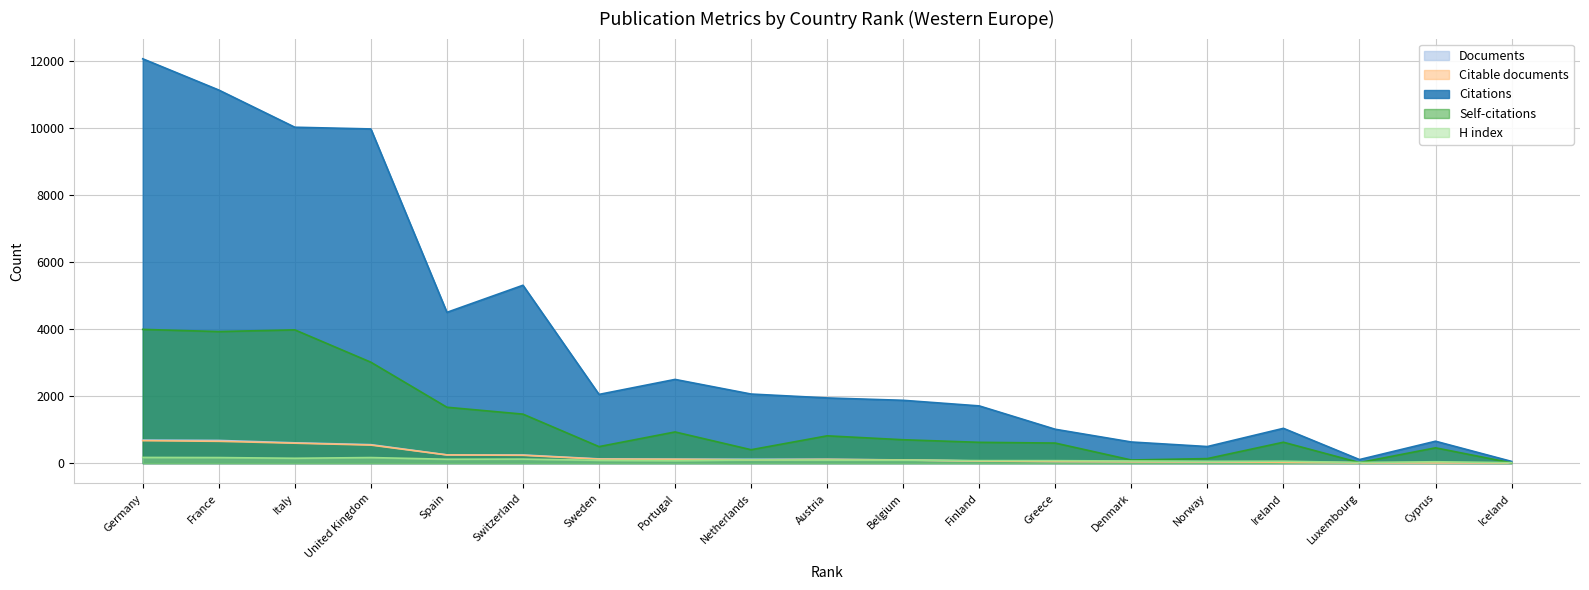

Which series has the largest range (max minus min)?

Citations